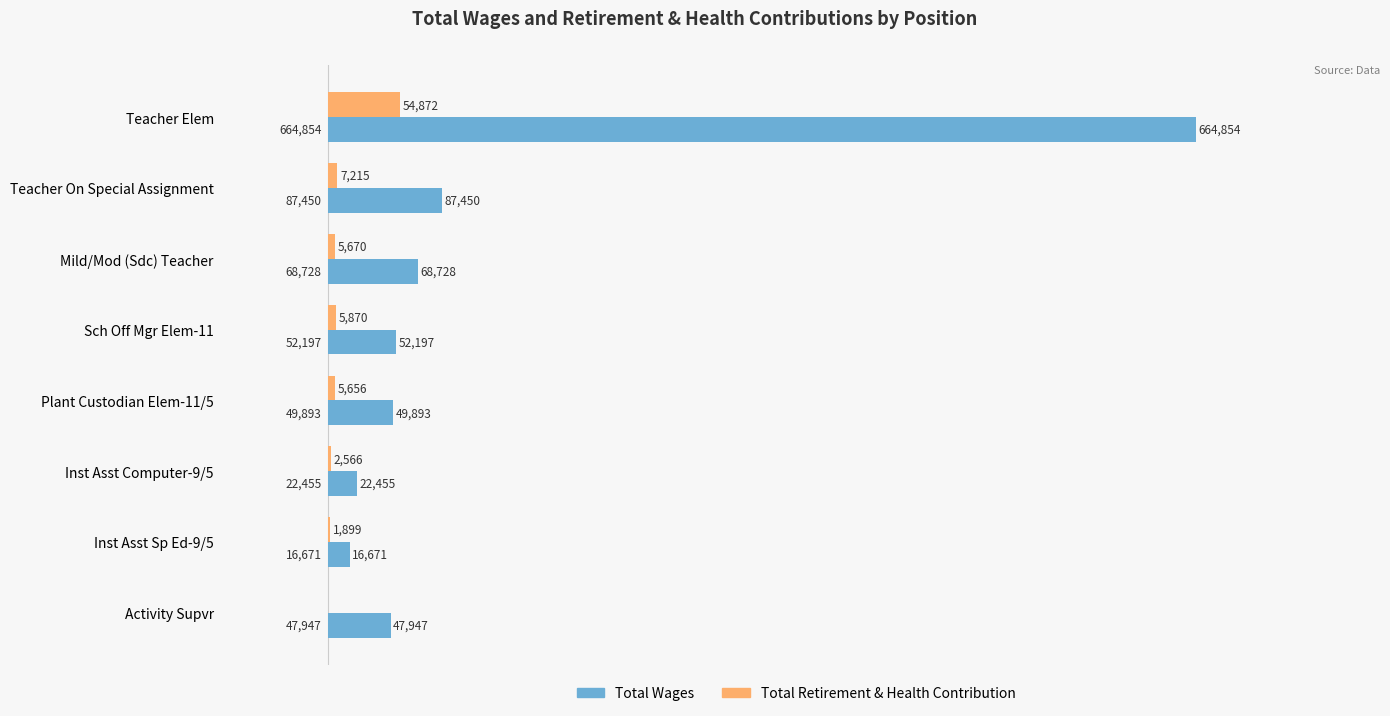

Which series has the widest spread of values?

Total Wages